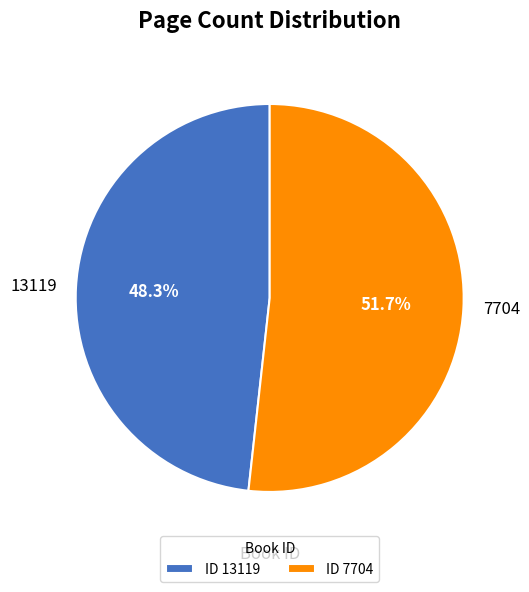

The 7704 slice represents 52% of the pie. True or false?

True